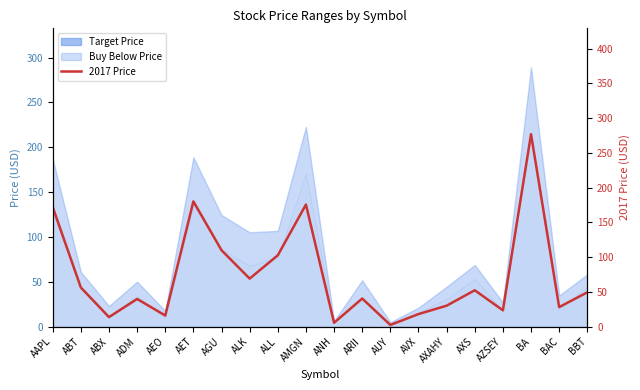

Which has a higher value, ABX or ADM?

ADM